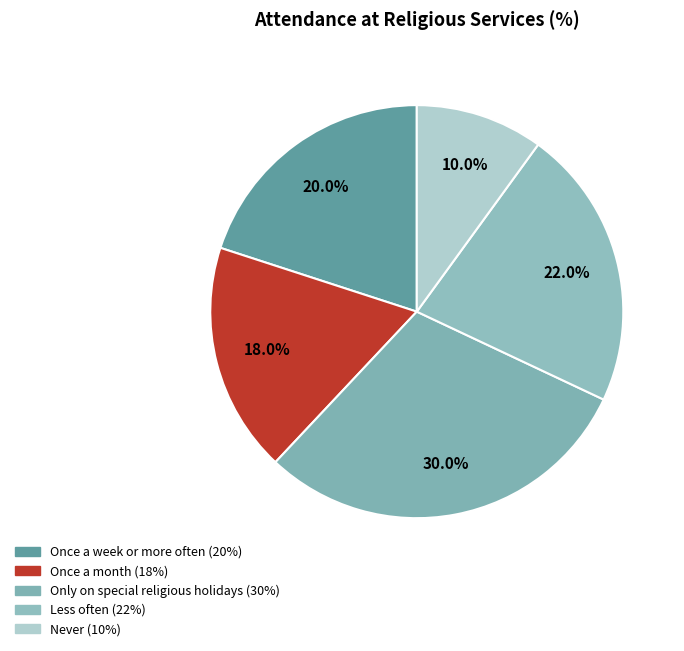

To the nearest percent, what is the difference between the Only on special religious holidays and Never slice percentages?

20%